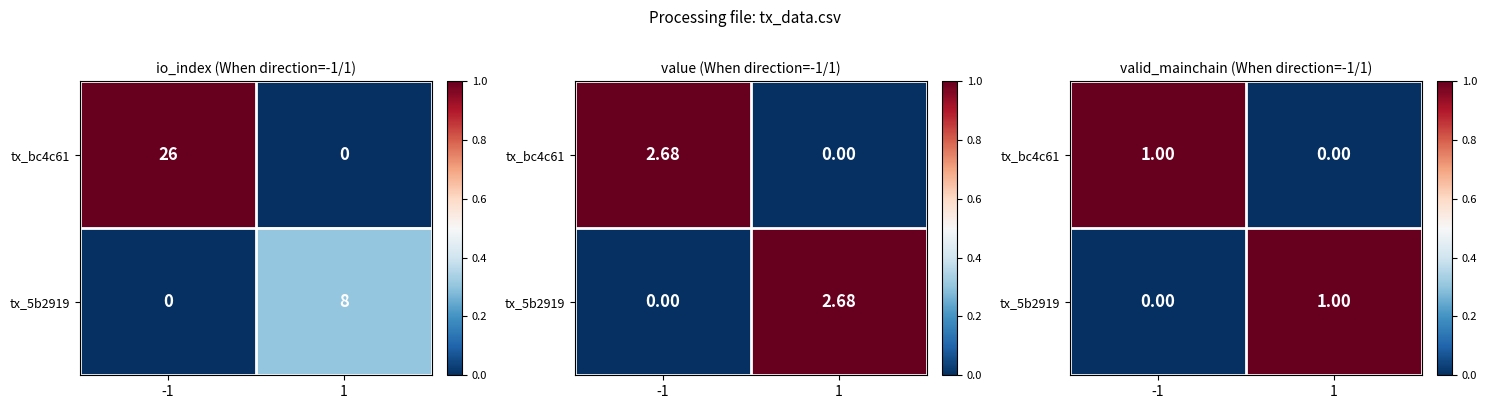

At which category is the sum across all series the highest?

-1